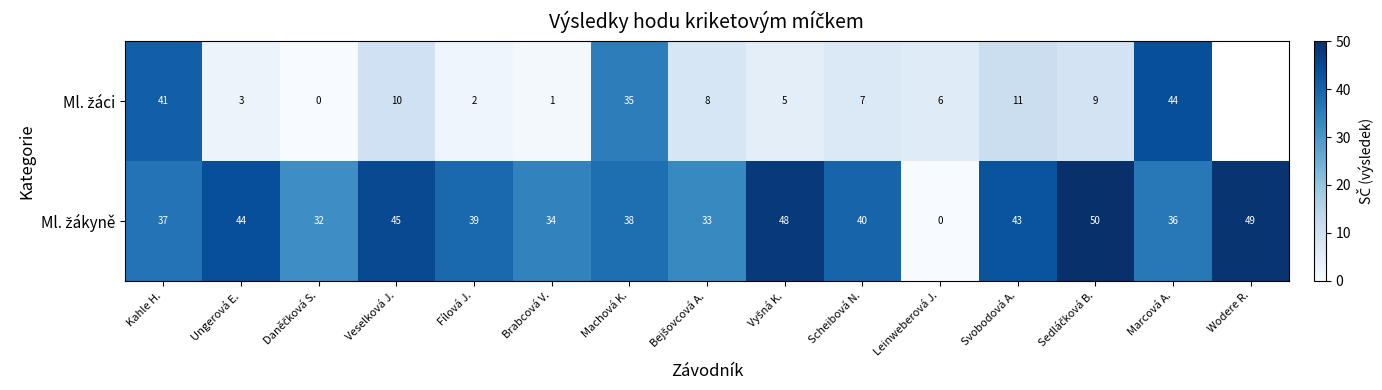

What is the spread (max minus min) of values at Fílová J.?

37